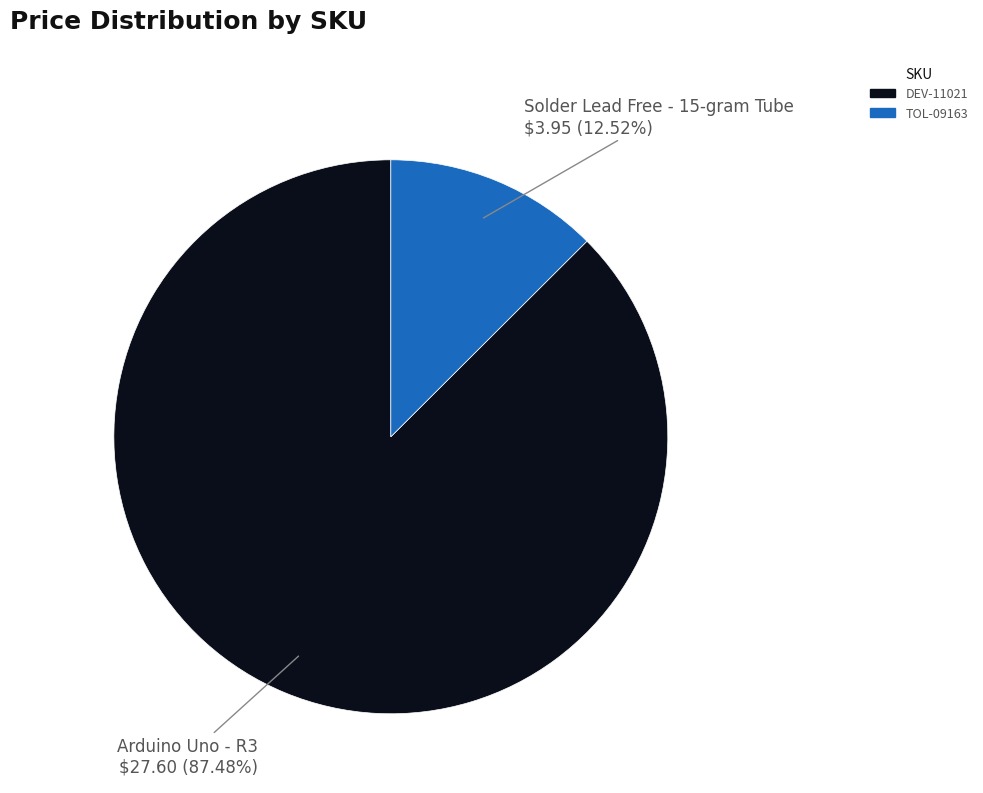

Which slice is the largest?

DEV-11021